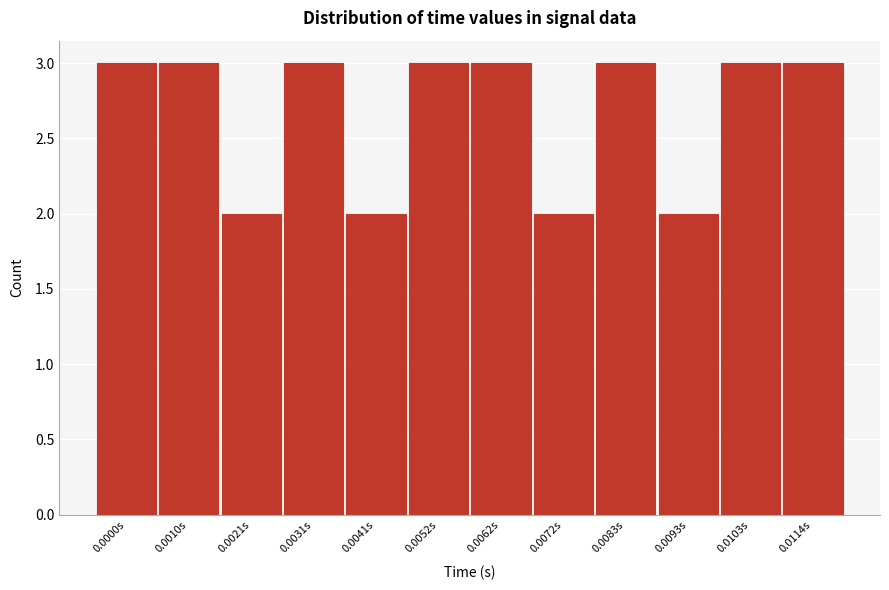

Reading right to left, list all the values displayed in this chart.

0.0114s=3	0.0103s=3	0.0093s=2	0.0083s=3	0.0072s=2	0.0062s=3	0.0052s=3	0.0041s=2	0.0031s=3	0.0021s=2	0.0010s=3	0.0000s=3